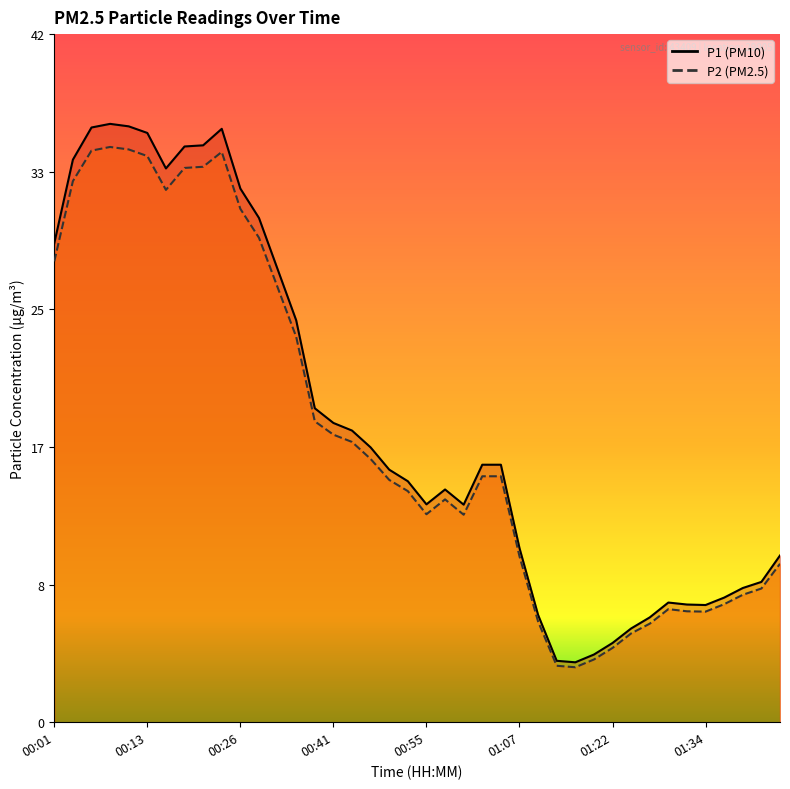

Rank the series at 01:34 from highest to lowest value.

P1, P2